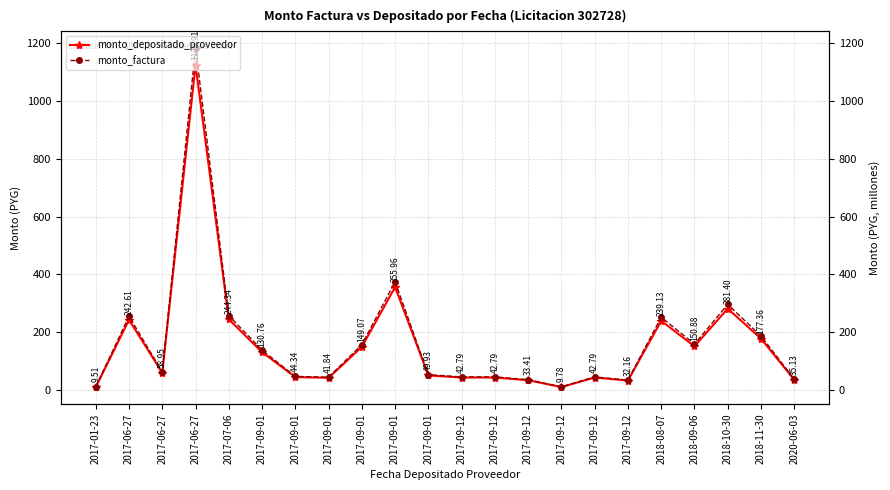

Between 2017-09-01 and 2017-09-01, which series saw the biggest shift?

monto_factura